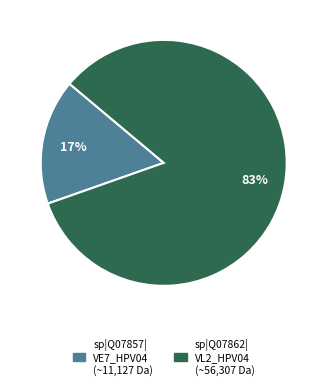

Is there any slice that represents more than half of the pie?

Yes